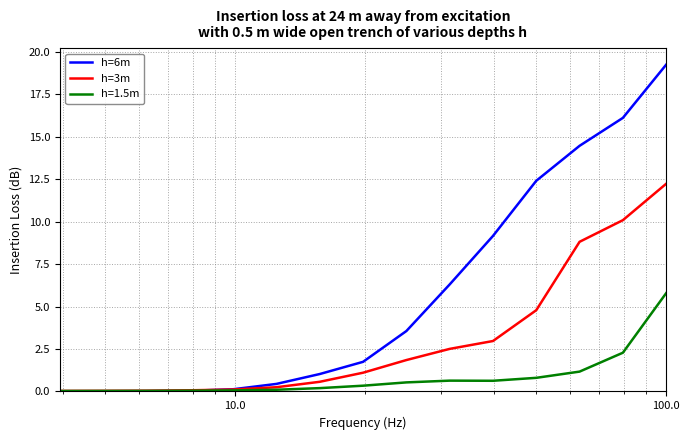

Rank the series by their average value, from highest to lowest.

h=6m, h=3m, h=1.5m